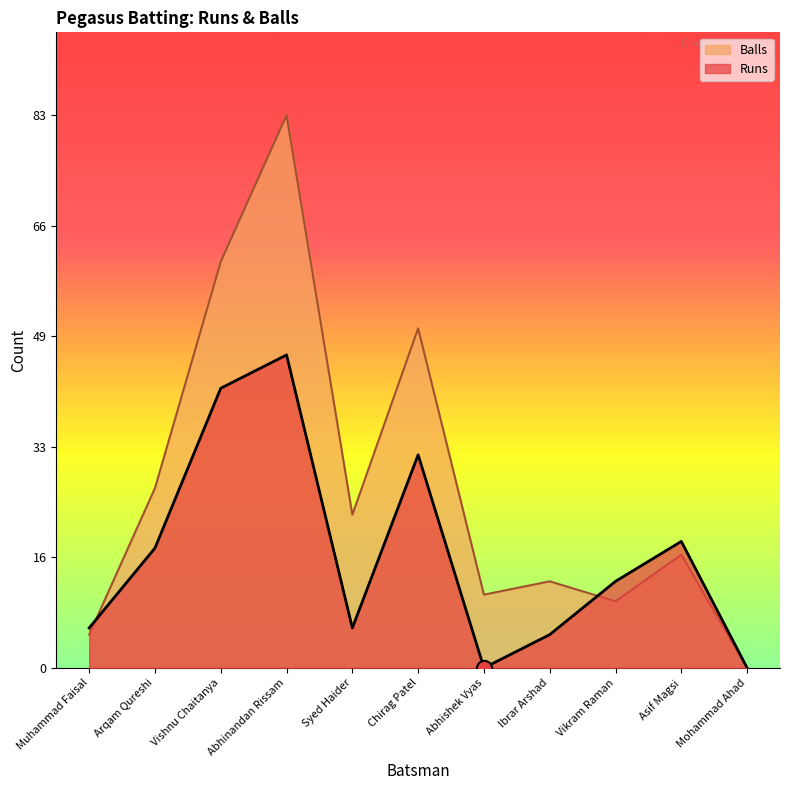

Is the value of Balls at Muhammad Faisal greater than the value of Runs at Mohammad Ahad?

Yes